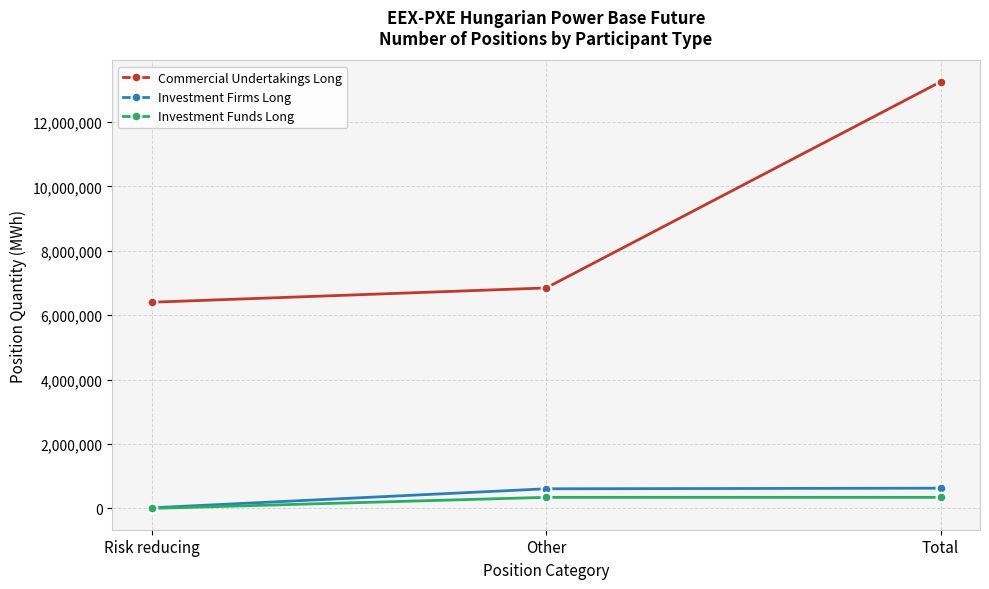

How many positive values does the Investment Funds Long series have?

2